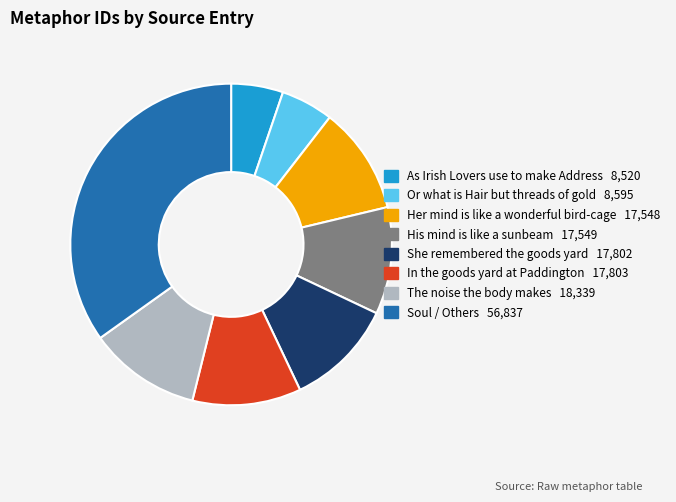

Does any single category account for the majority?

No